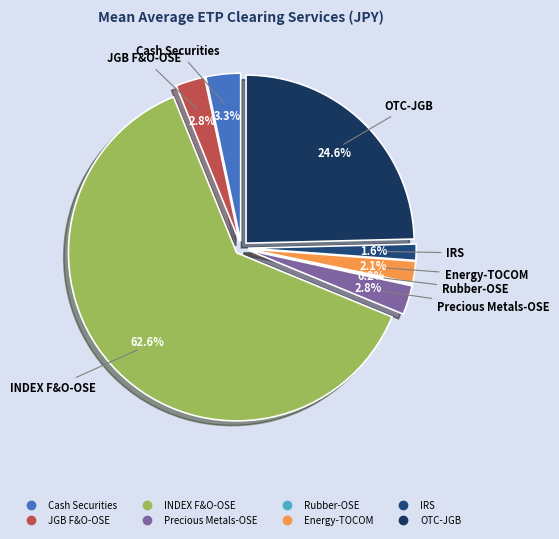

Does any single category account for the majority?

Yes